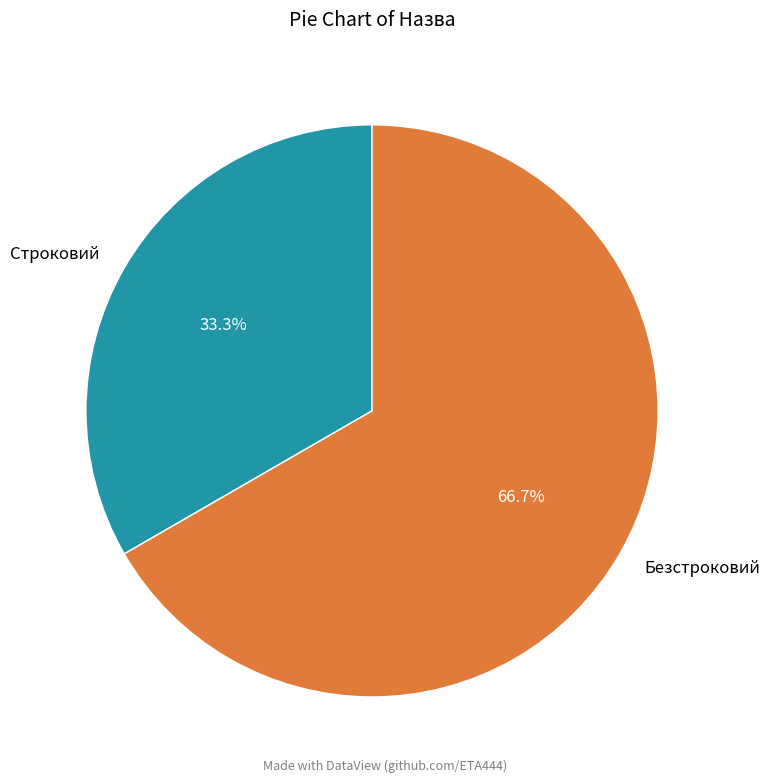

To the nearest percent, what is the average slice percentage?

50%